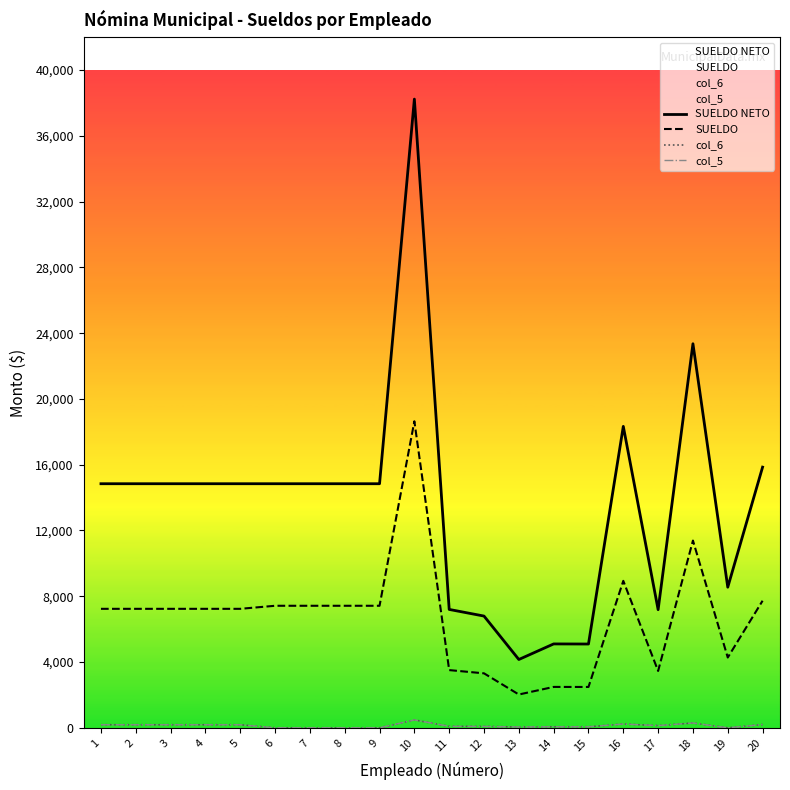

What is the greatest value displayed?

38237.0